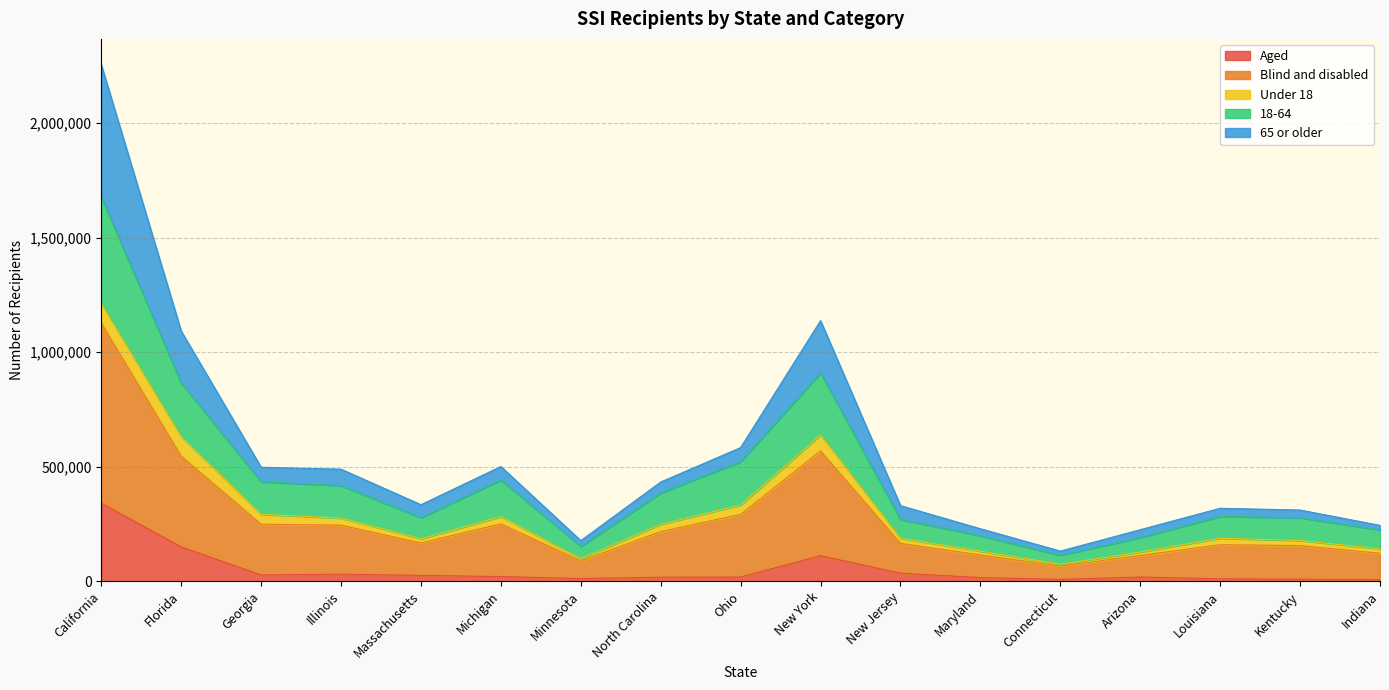

Which series has the largest total across all categories?

Blind and disabled